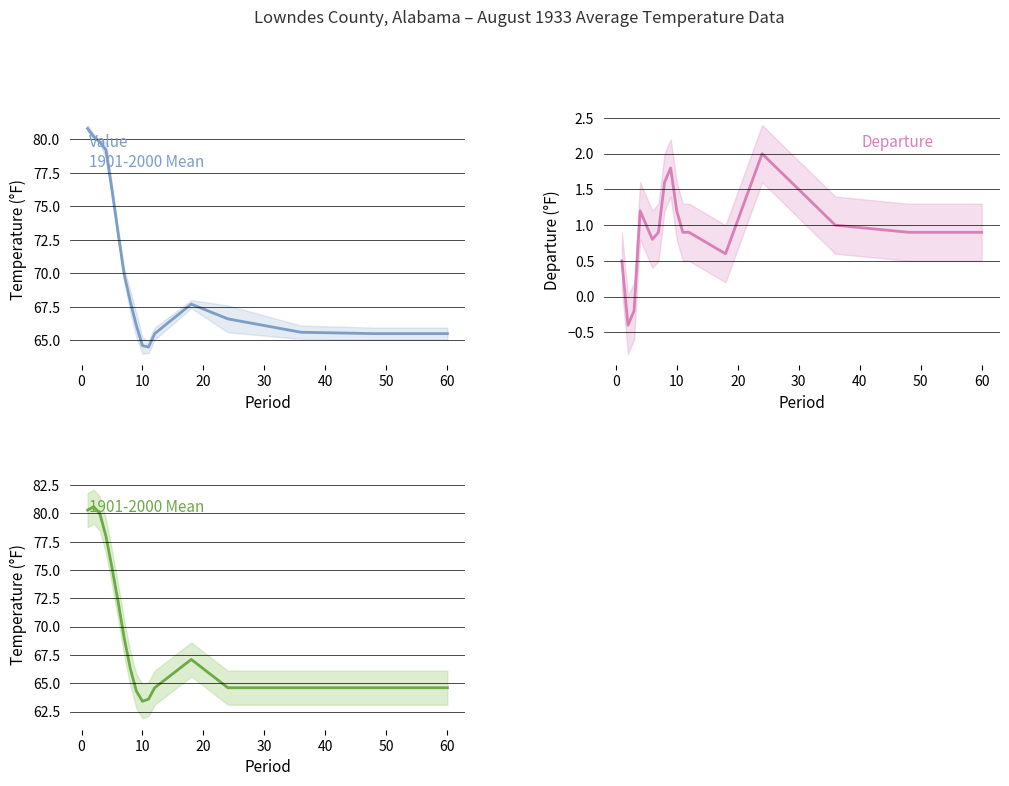

Which series has the largest total across all categories?

Value